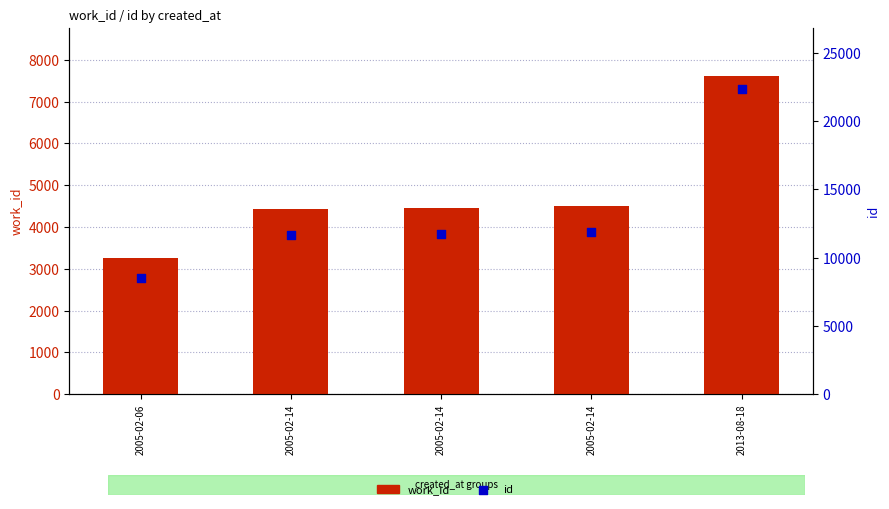

Which series contains the lowest Y value?

work_id